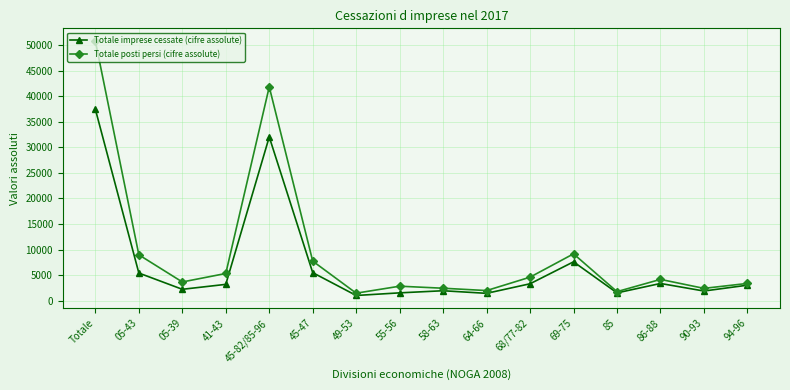

Which series has the largest total across all categories?

Totale posti persi (cifre assolute)